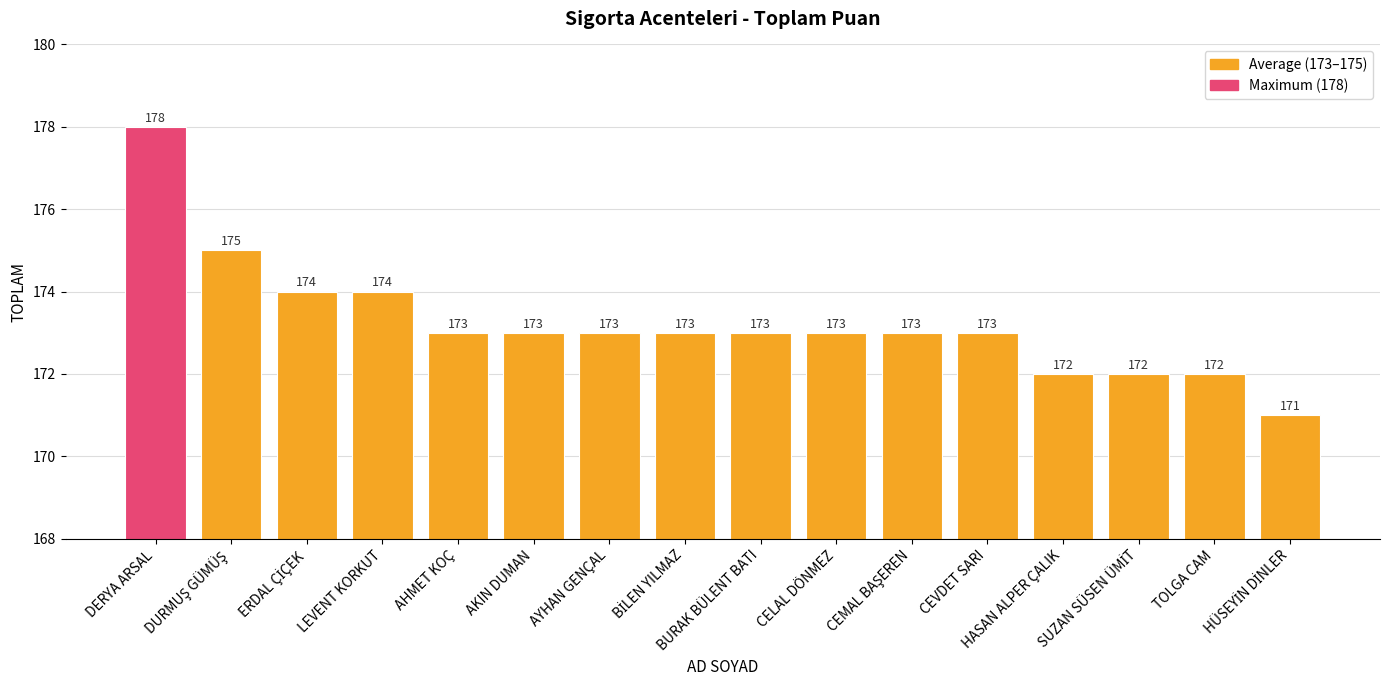

How many series are shown in this chart?

1